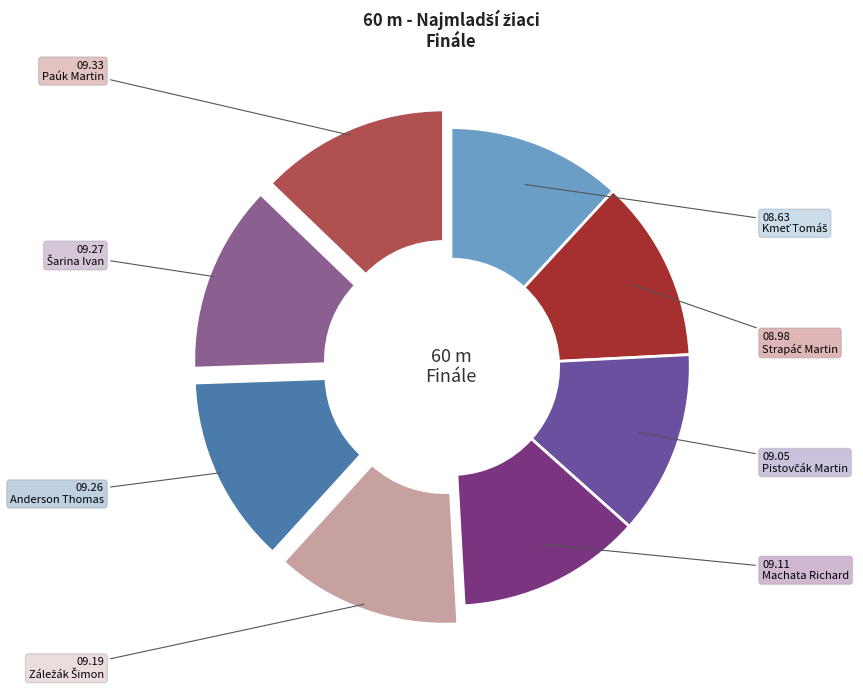

What percentage is the Anderson Thomas slice, to the nearest percent?

13%